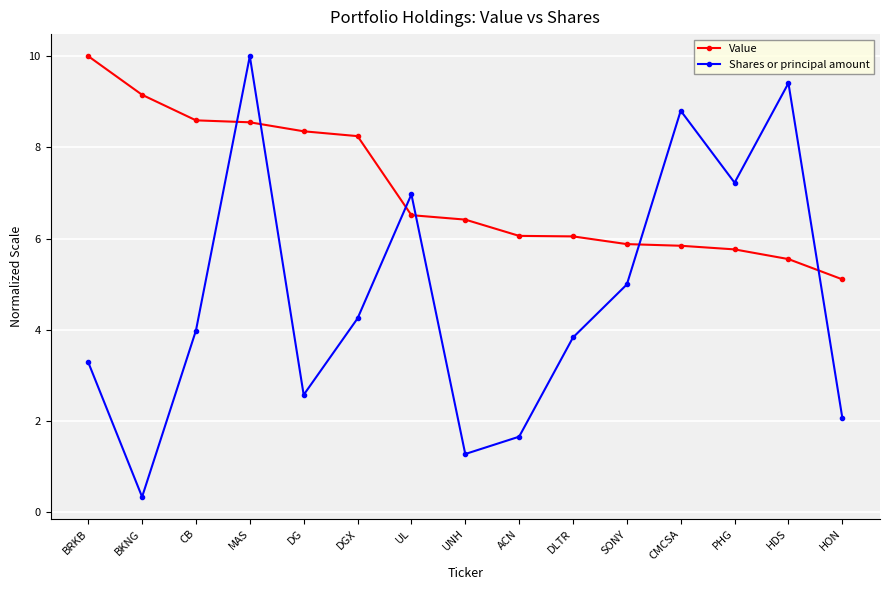

Is the value of Shares or principal amount at BRKB greater than the value of Value at SONY?

No